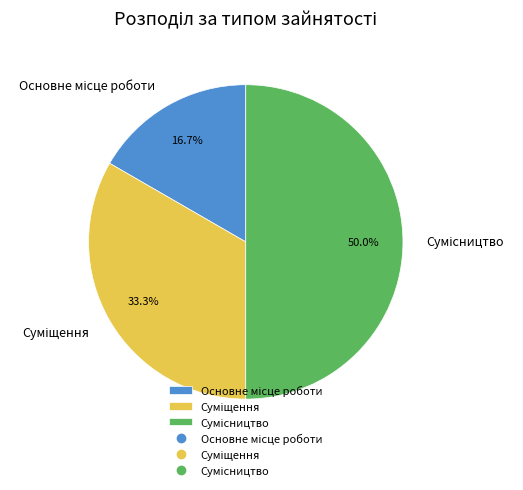

To the nearest percent, what is the difference between the Сумісництво and Суміщення slice percentages?

17%